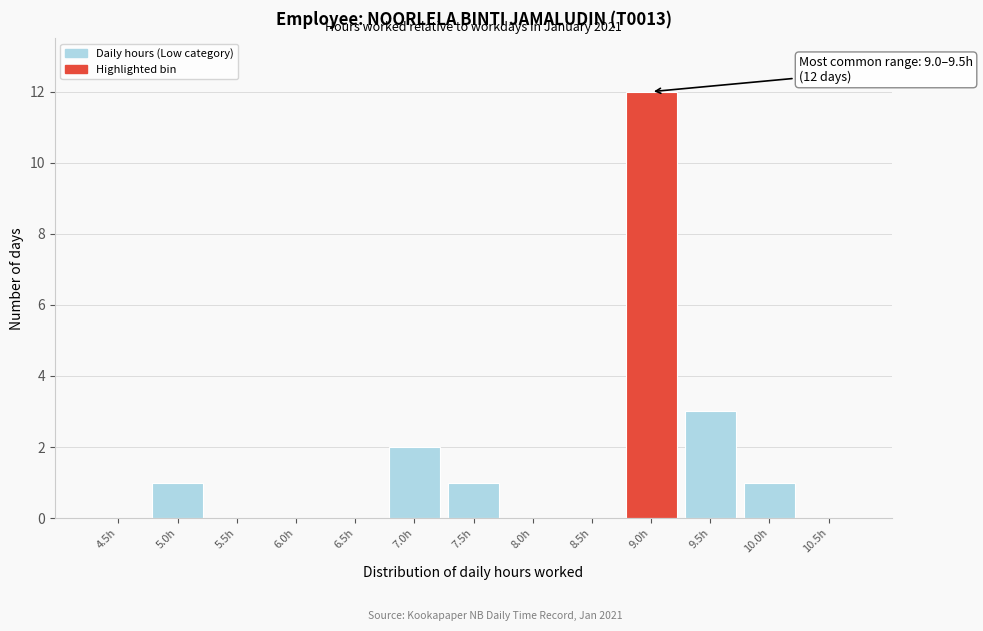

Reading right to left, transcribe all the data shown in this chart.

10.5h=0	10.0h=1	9.5h=3	9.0h=12	8.5h=0	8.0h=0	7.5h=1	7.0h=2	6.5h=0	6.0h=0	5.5h=0	5.0h=1	4.5h=0